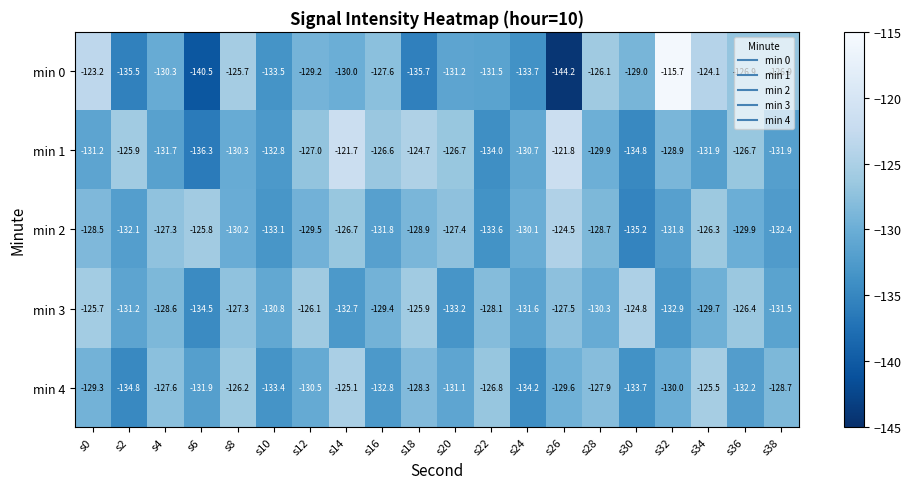

What is the sum of the min 3 values at s14 and s20?

-265.9